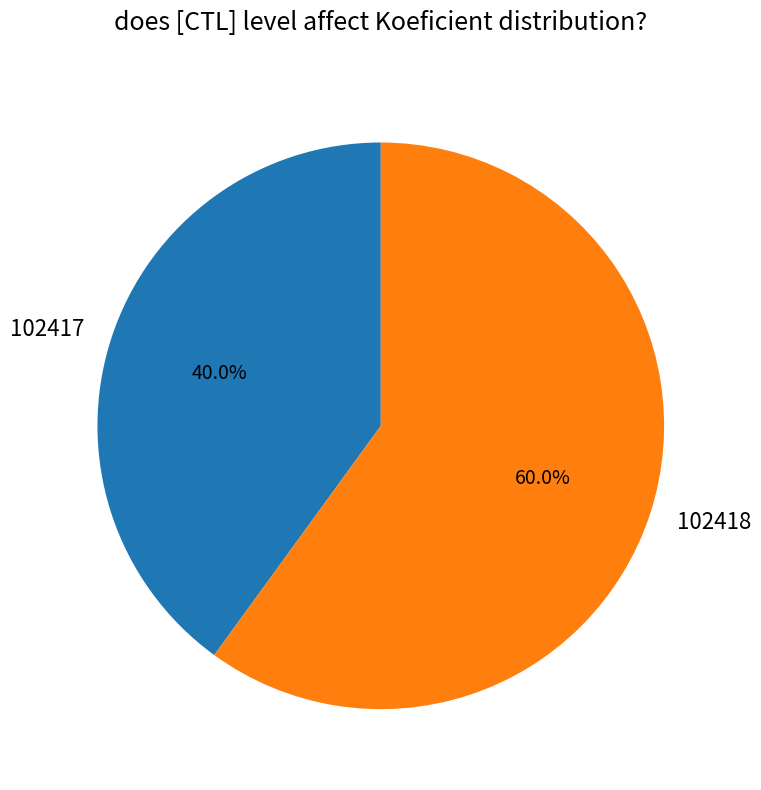

The 102417 slice represents 25% of the pie. True or false?

False